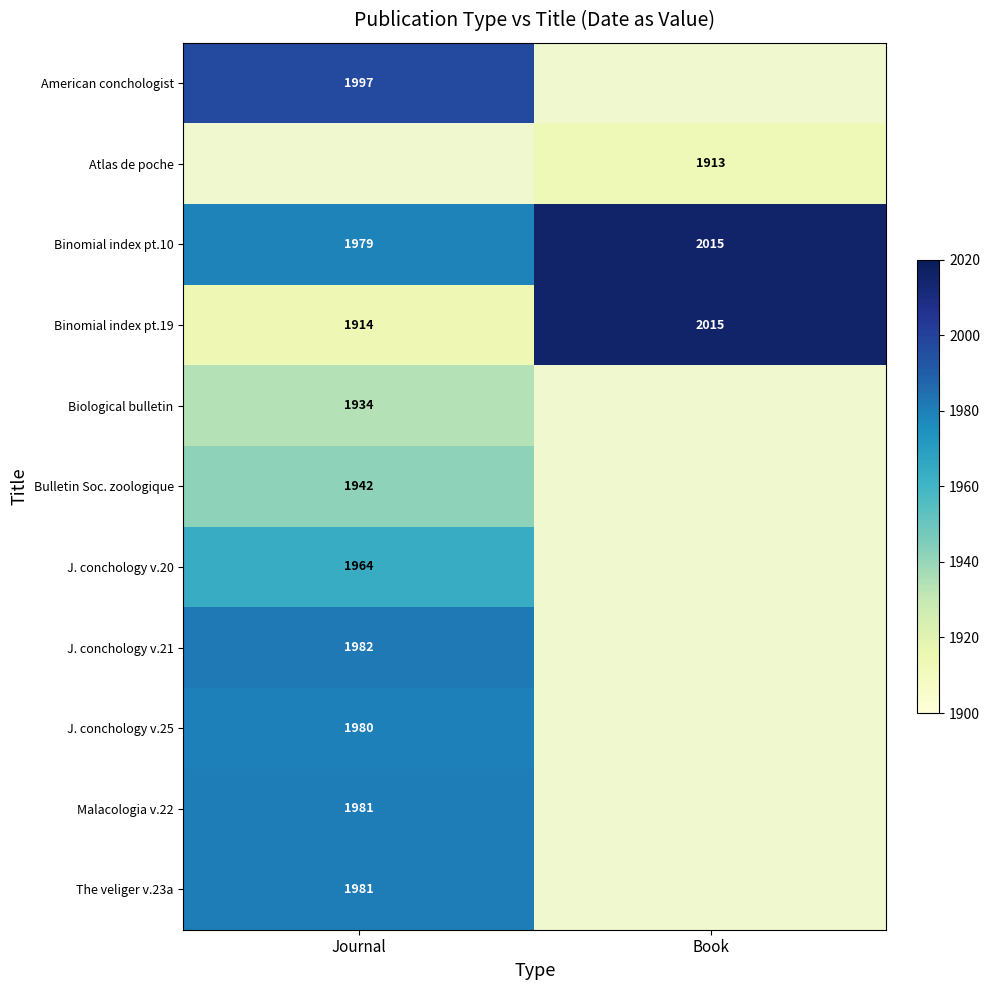

Which category has the highest value in the Binomial index pt.19 series?

Book